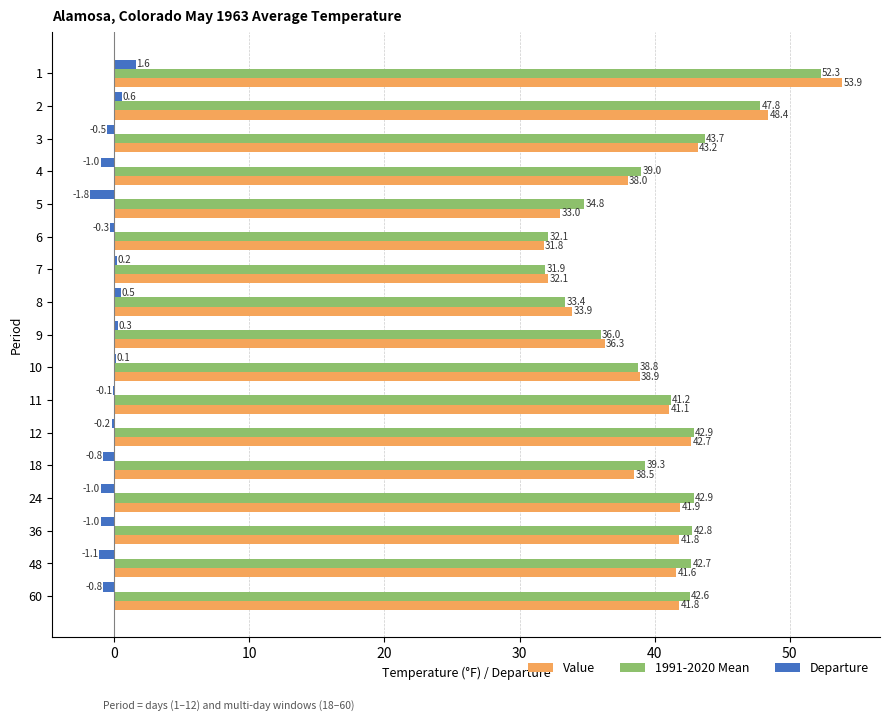

Where is 1991-2020 Mean nearest to the value 42?

60